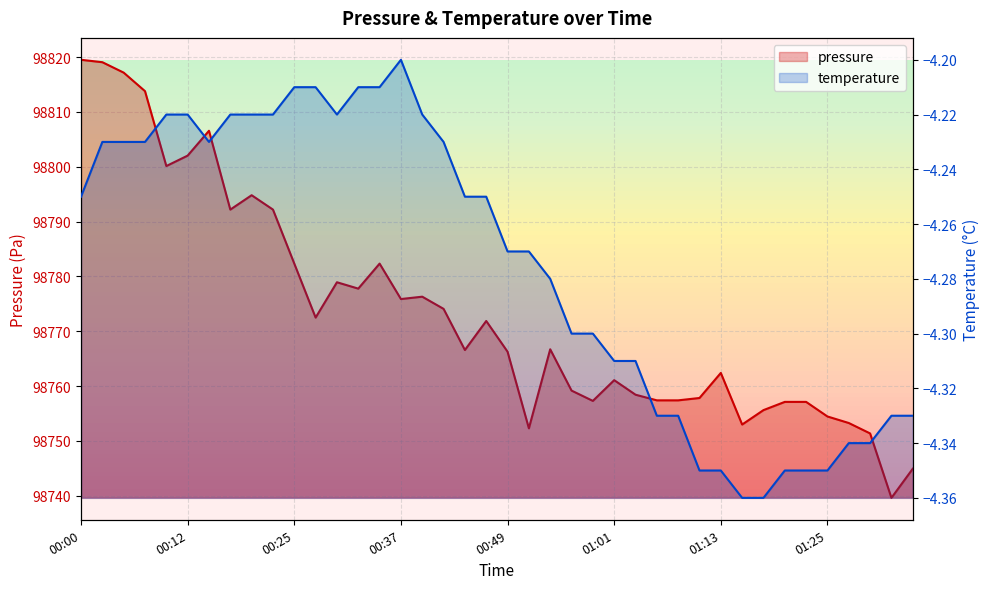

Which series has the widest spread of values?

pressure